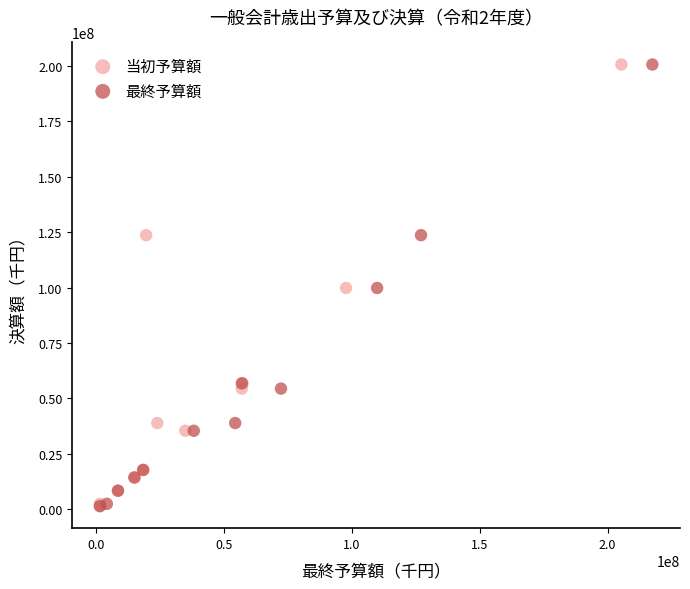

What are all the series names shown in the legend?

当初予算額, 最終予算額